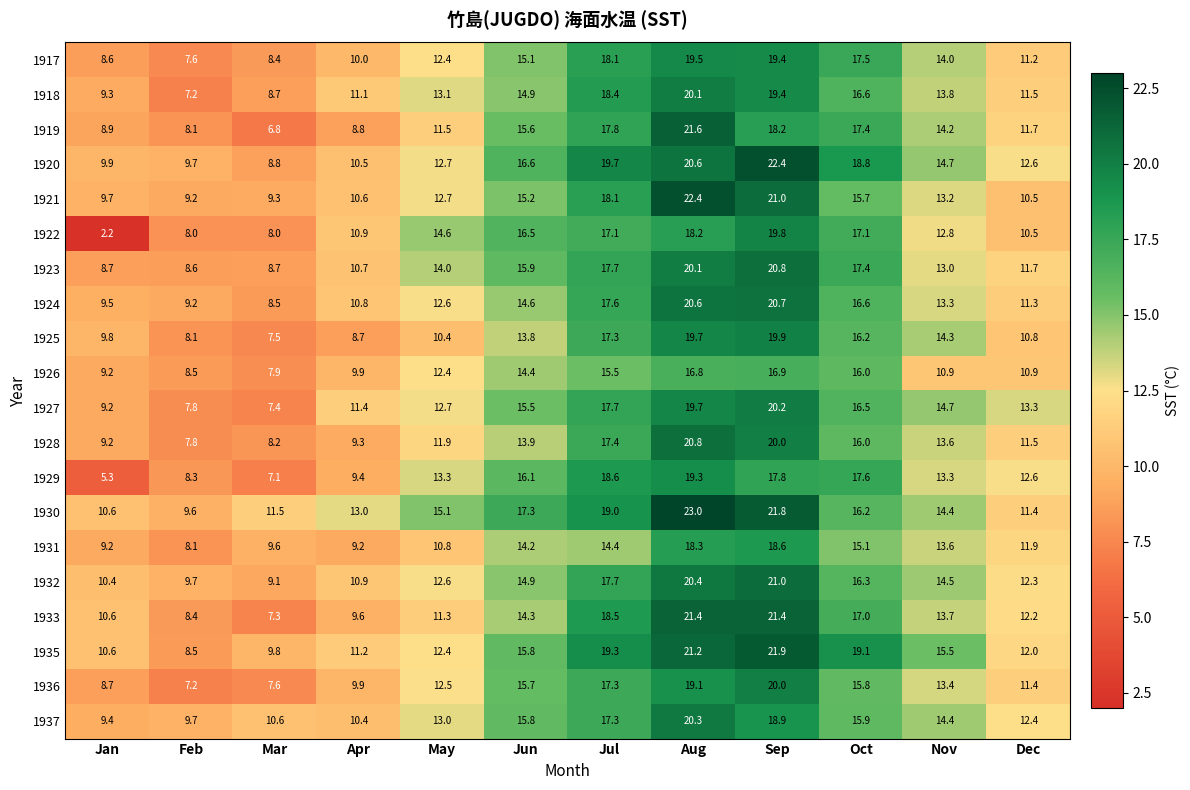

Which series has the largest range (max minus min)?

1922